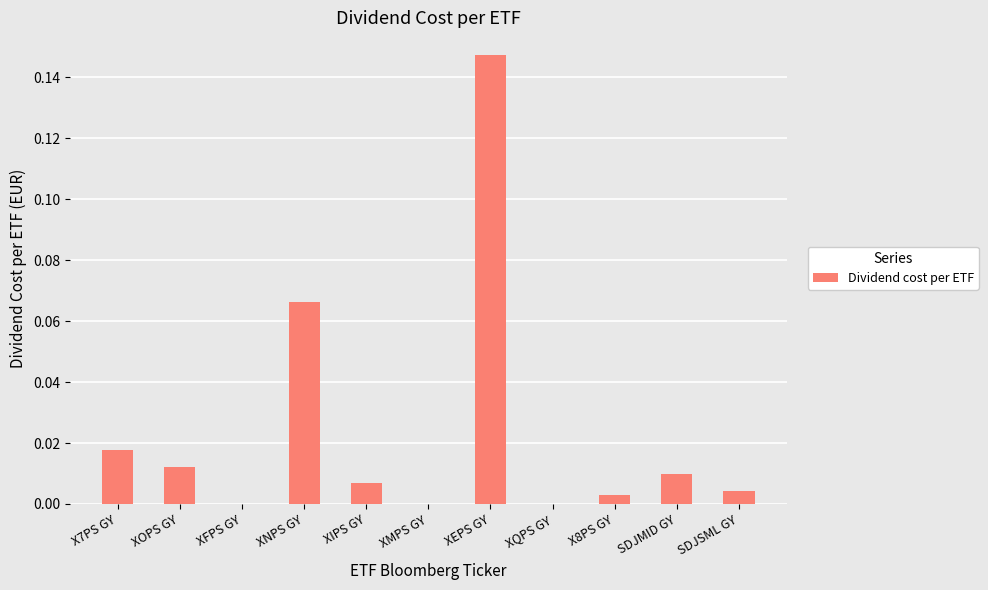

Which has a higher value, XNPS GY or XIPS GY?

XNPS GY